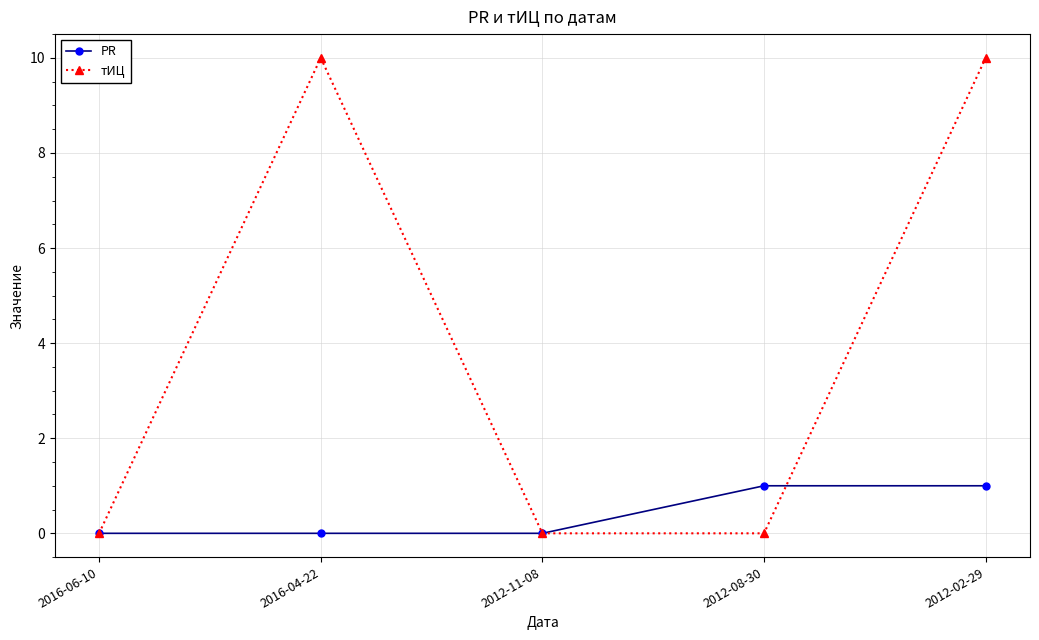

Reading left to right, list all the values displayed in this chart.

PR: 2016-06-10=0	2016-04-22=0	2012-11-08=0	2012-08-30=1	2012-02-29=1
тИЦ: 2016-06-10=0	2016-04-22=10	2012-11-08=0	2012-08-30=0	2012-02-29=10